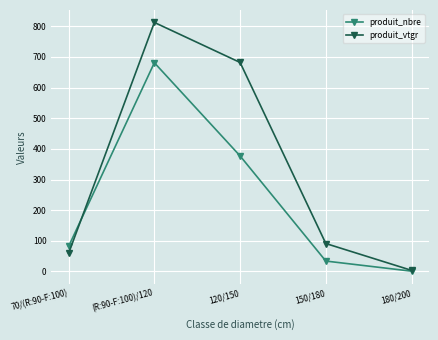

The produit_vtgr series shows 31.2 at 150/180. True or false?

False